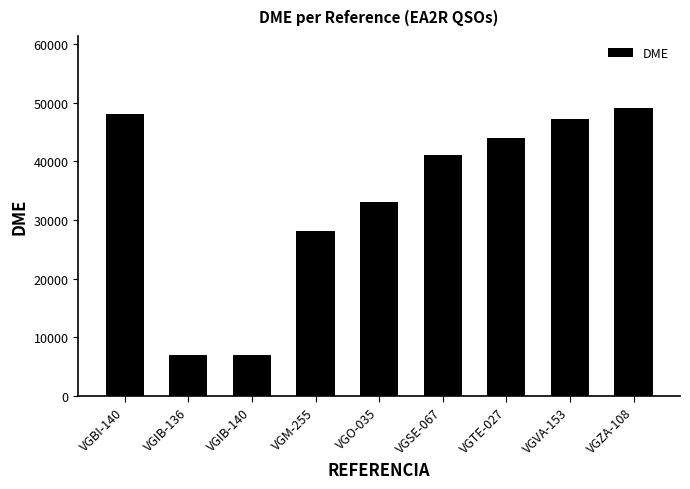

Where is the data nearest to the value 28082?

VGM-255